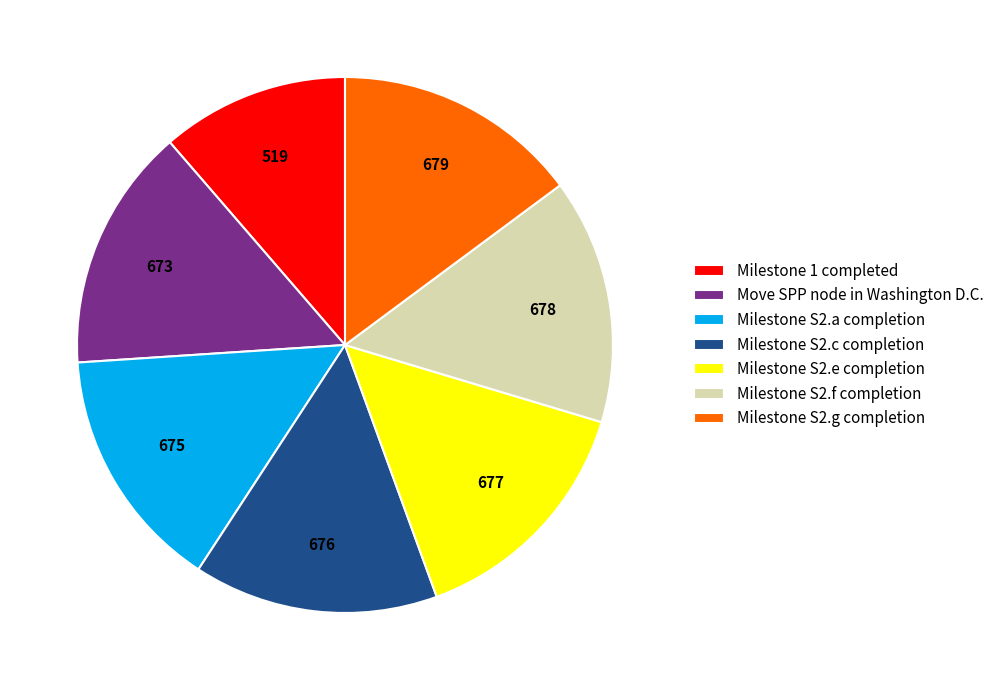

What is the ratio of the value at Milestone S2.c completion to the value at Milestone S2.e completion?

1.0